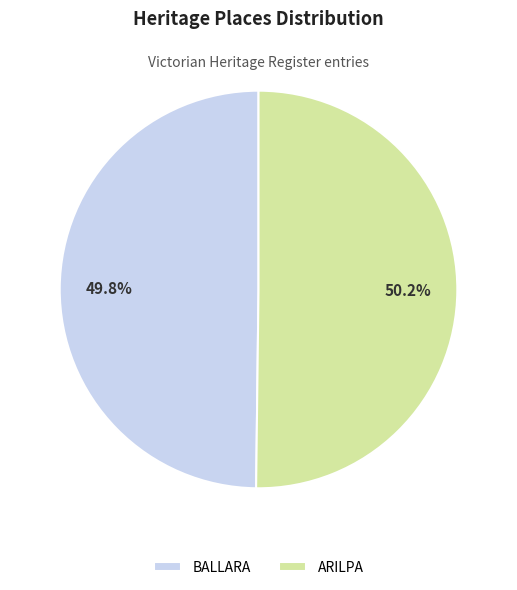

Is there any slice that represents more than half of the pie?

Yes